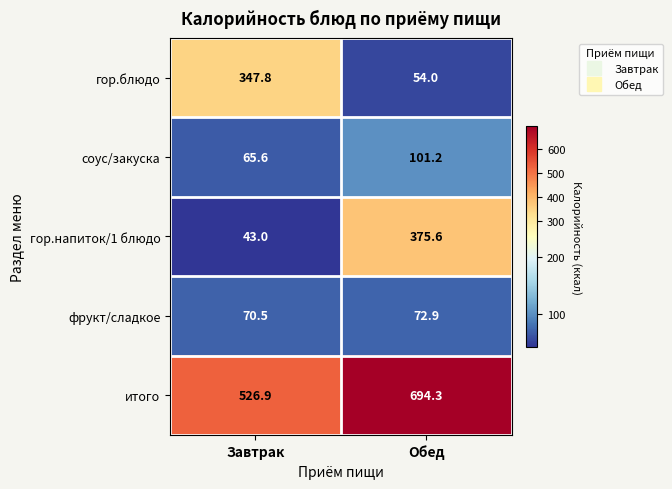

The итого series shows 526.9 at Завтрак. True or false?

True